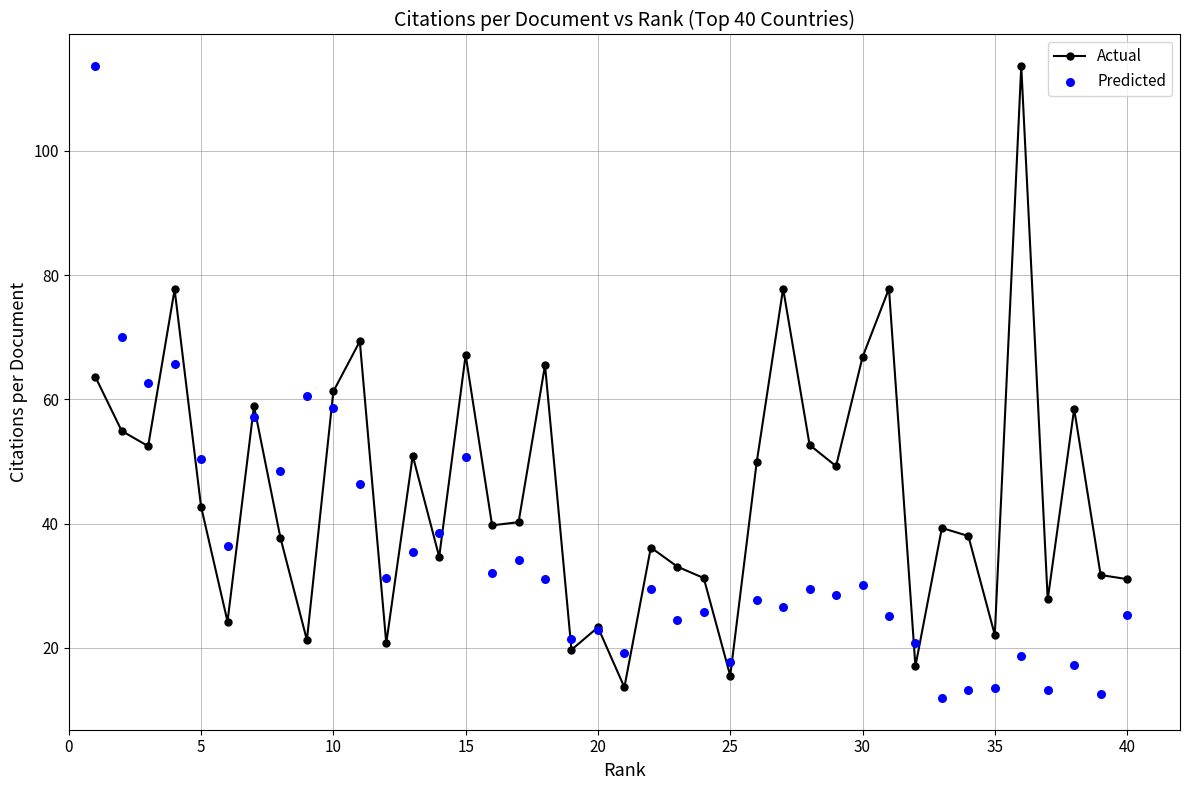

Which series has the largest Y range (max minus min)?

Predicted